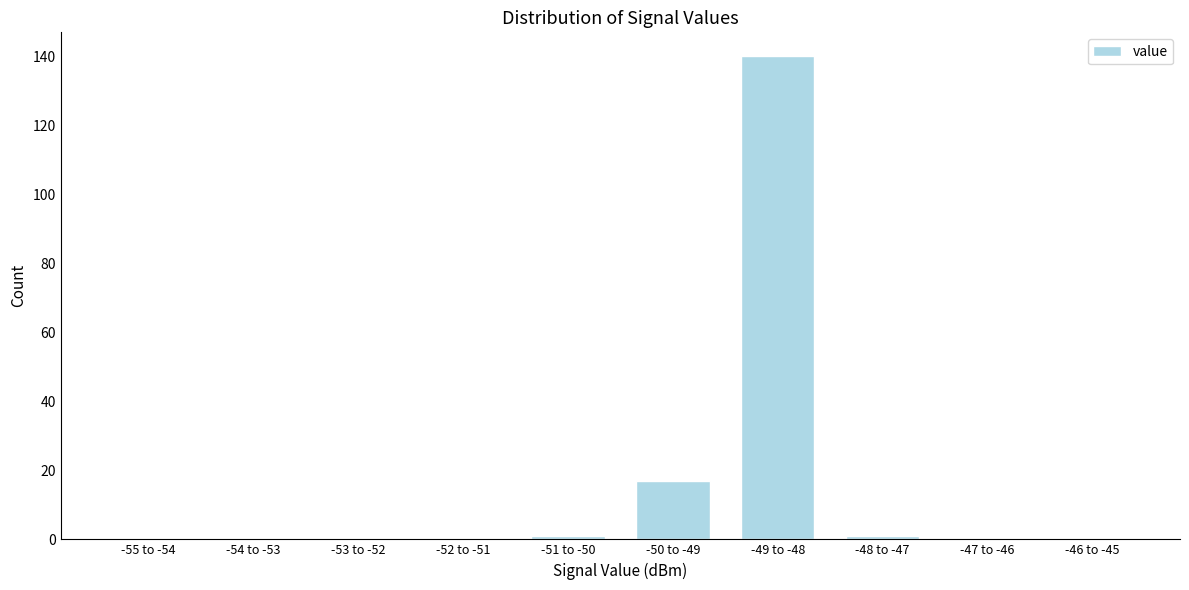

Reading right to left, extract all data points from this chart.

-46 to -45=0	-47 to -46=0	-48 to -47=1	-49 to -48=140	-50 to -49=17	-51 to -50=1	-52 to -51=0	-53 to -52=0	-54 to -53=0	-55 to -54=0